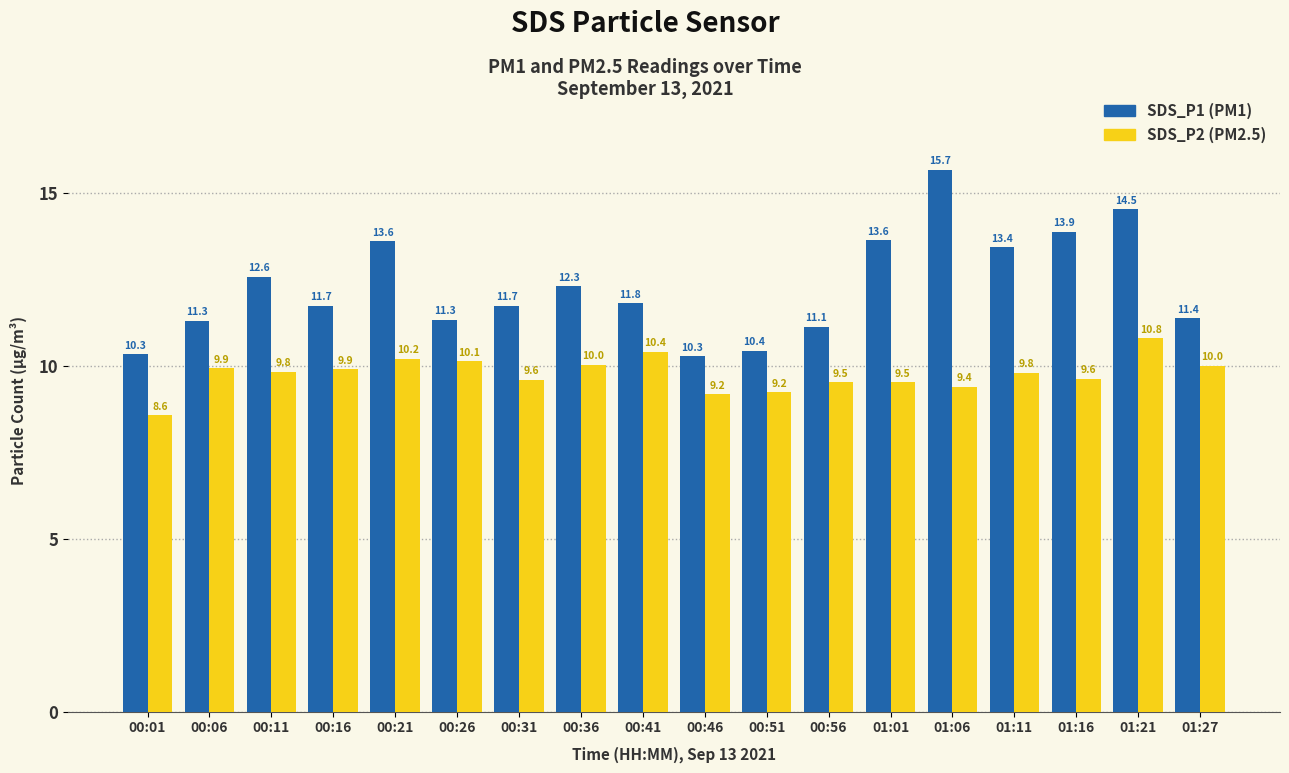

How many series are shown in this chart?

2